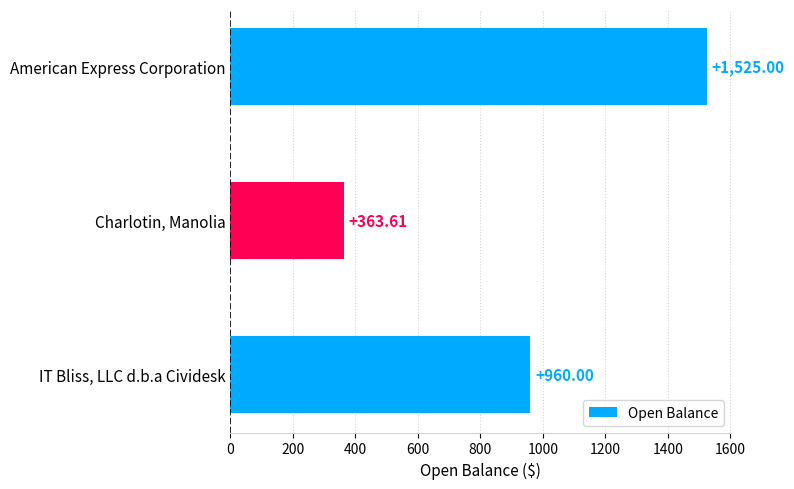

What is the difference between the second highest and minimum values?

596.4